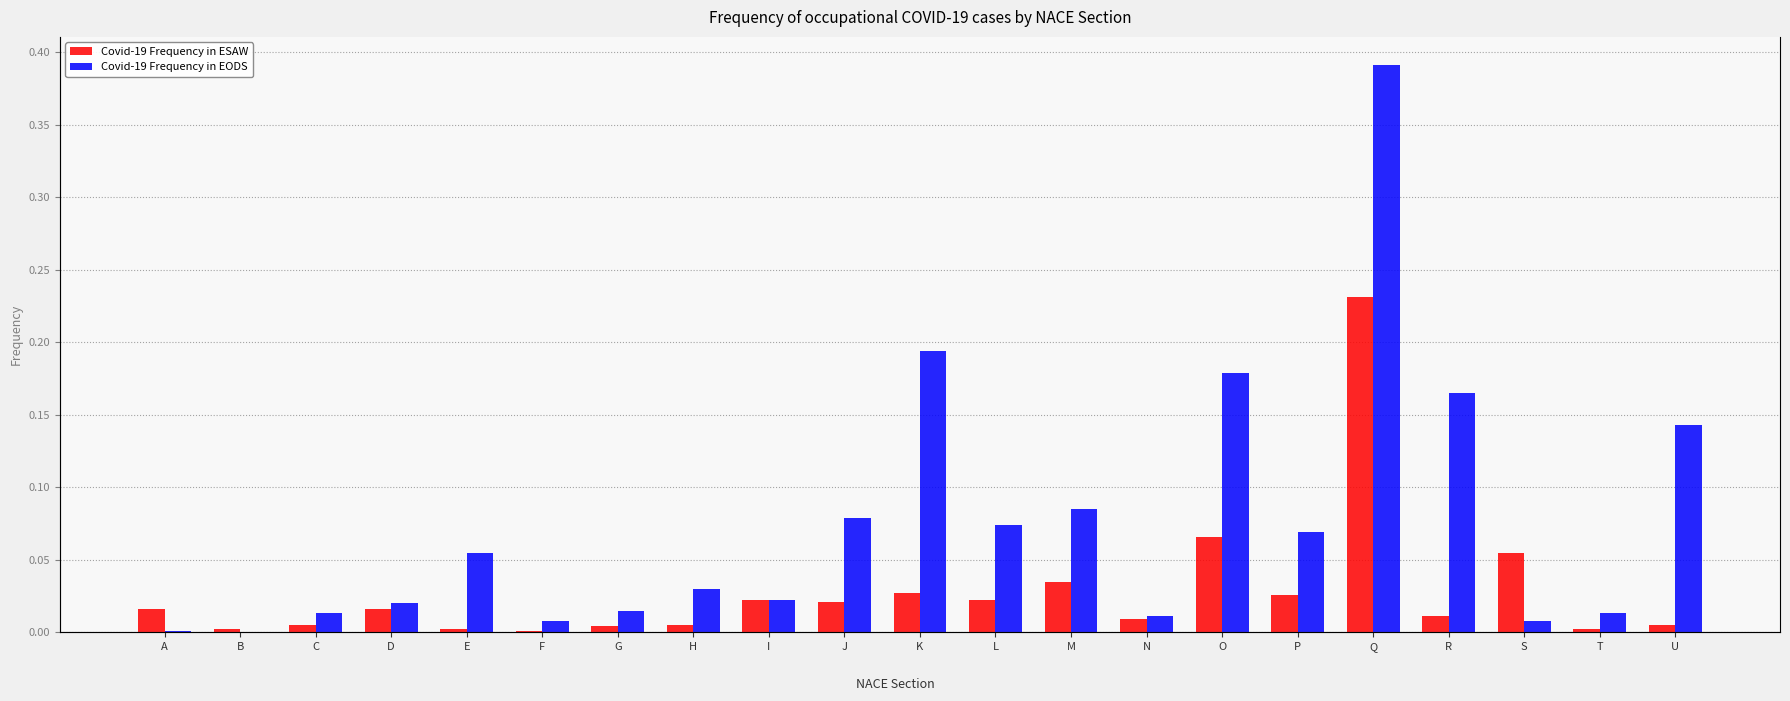

Reading right to left, transcribe all the data shown in this chart.

Covid-19 Frequency in ESAW: 0.0	0.0	0.1	0.0	0.2	0.0	0.1	0.0	0.0	0.0	0.0	0.0	0.0	0.0	0.0	0.0	0.0	0.0	0.0	0.0	0.0
Covid-19 Frequency in EODS: 0.1	0.0	0.0	0.2	0.4	0.1	0.2	0.0	0.1	0.1	0.2	0.1	0.0	0.0	0.0	0.0	0.1	0.0	0.0	0.0	0.0